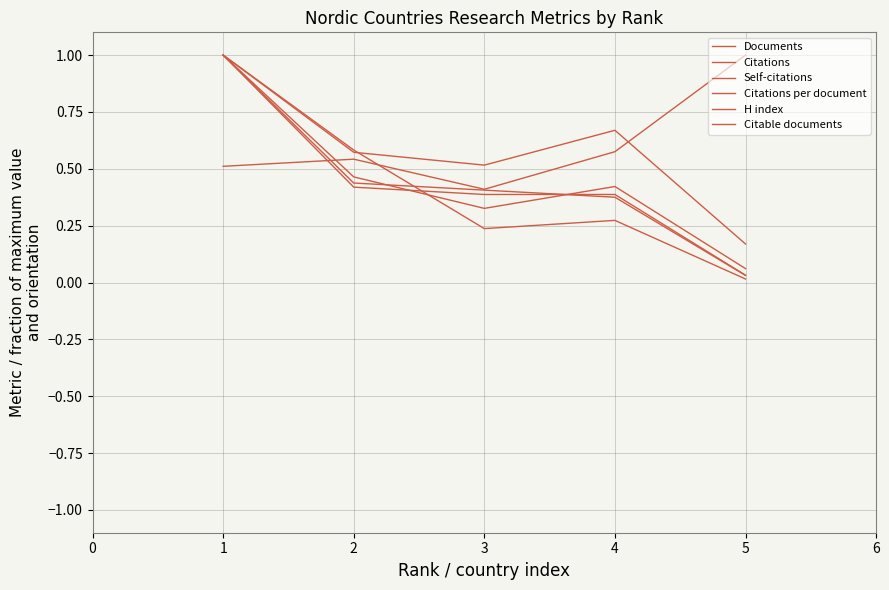

Which has a higher value, 2 or 4?

2